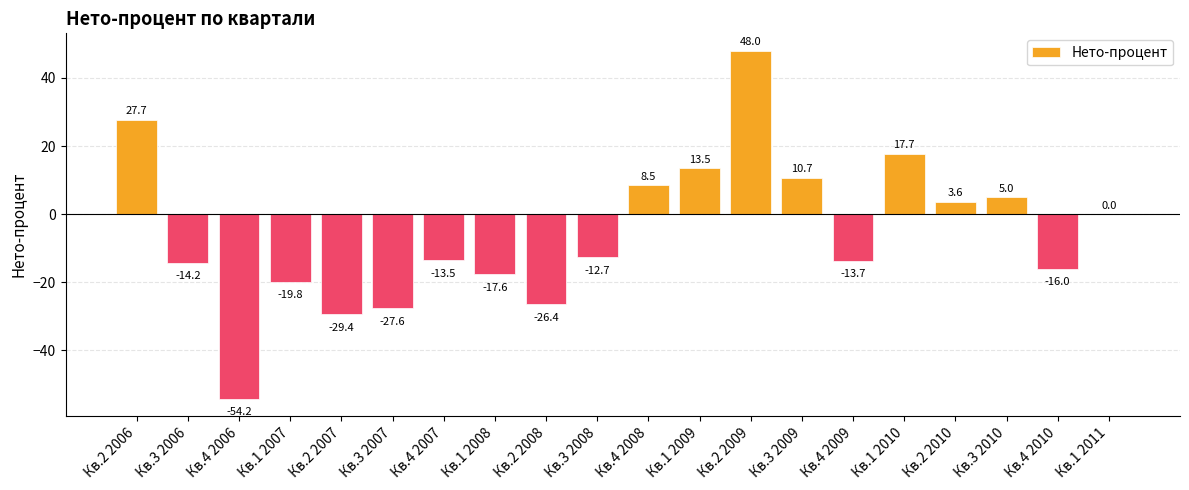

True or false: the data shows 5.4 at Кв.3 2009.

False